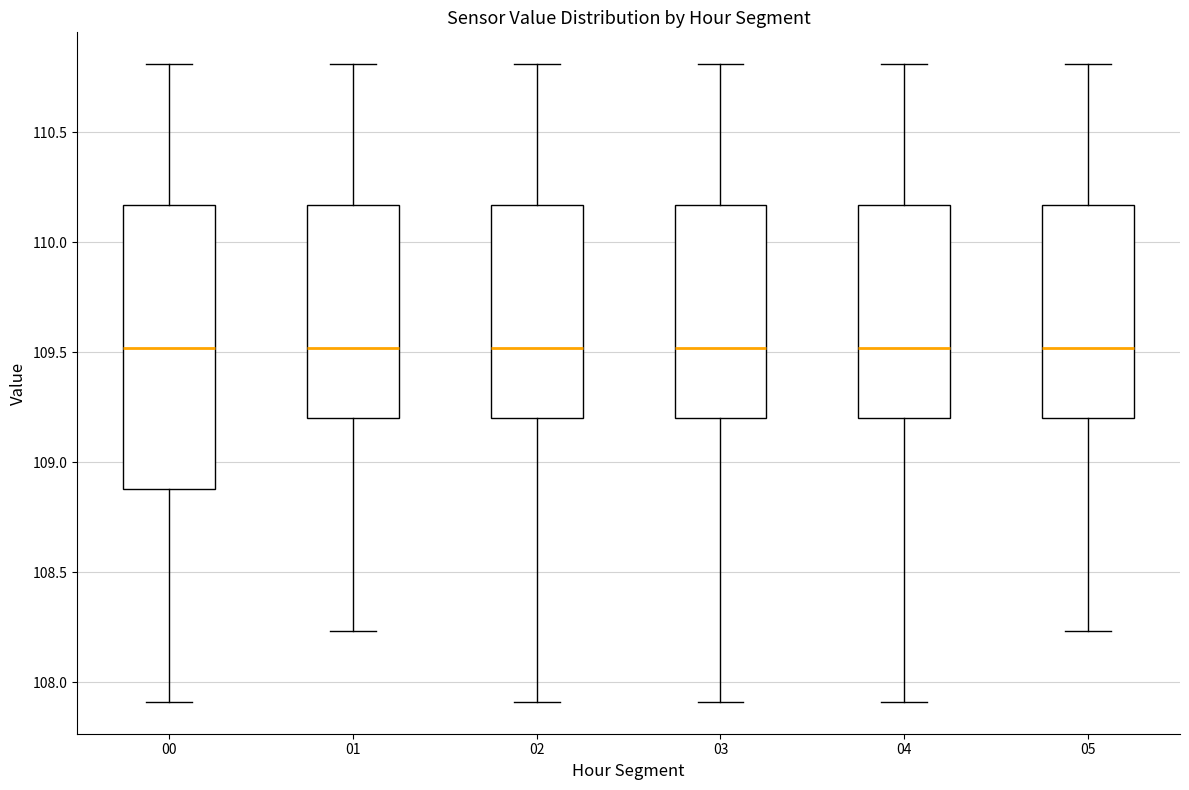

Comparing the boxes themselves (not the whiskers), which one is the tallest?

00